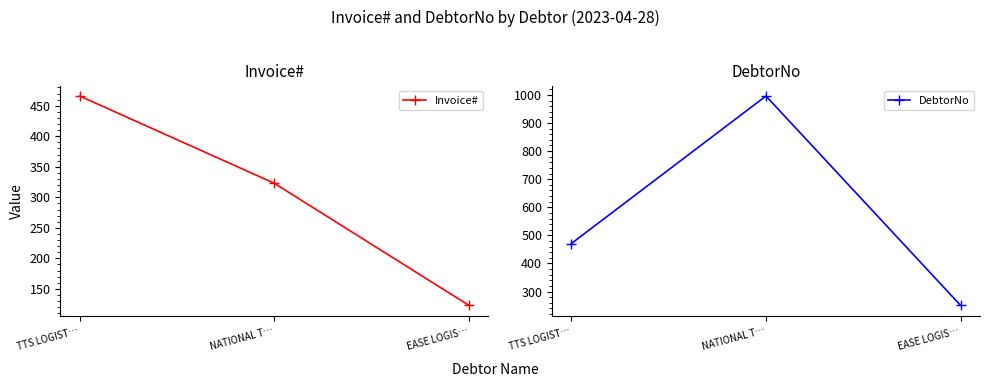

What is the label of the 2nd point from the right?

NATIONAL T…